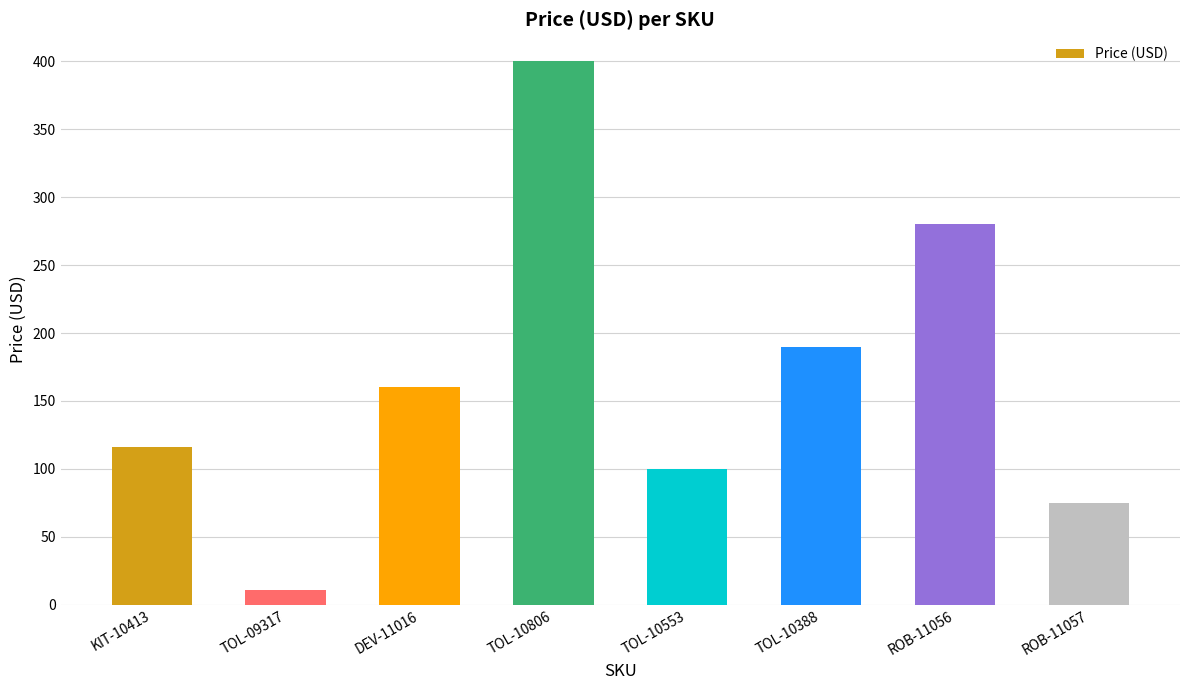

How many data points are above 159?

4